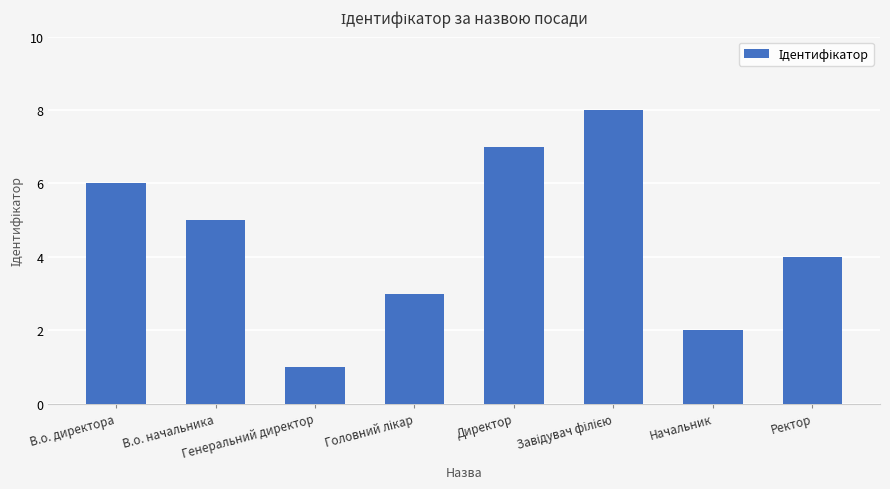

What is the sum of all values?

36